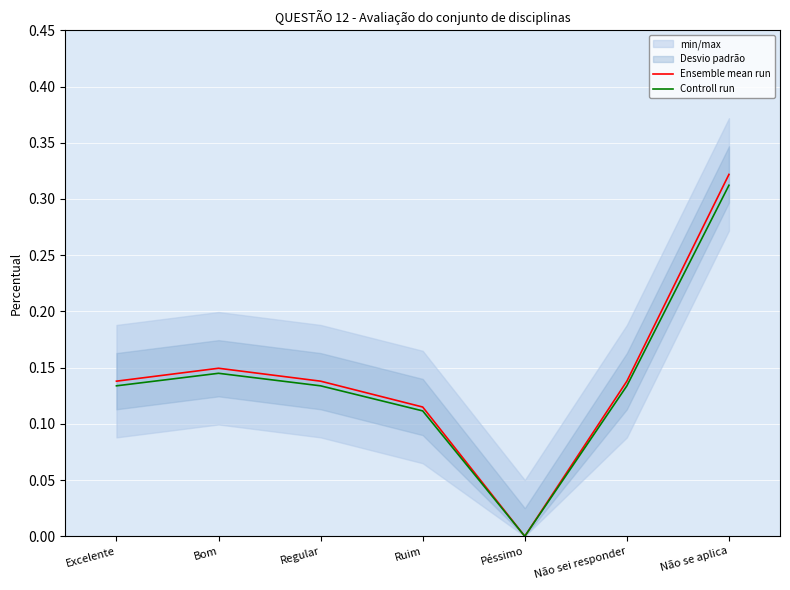

List the labels in order of Controll run value, largest first.

Não se aplica, Bom, Excelente, Regular, Não sei responder, Ruim, Péssimo